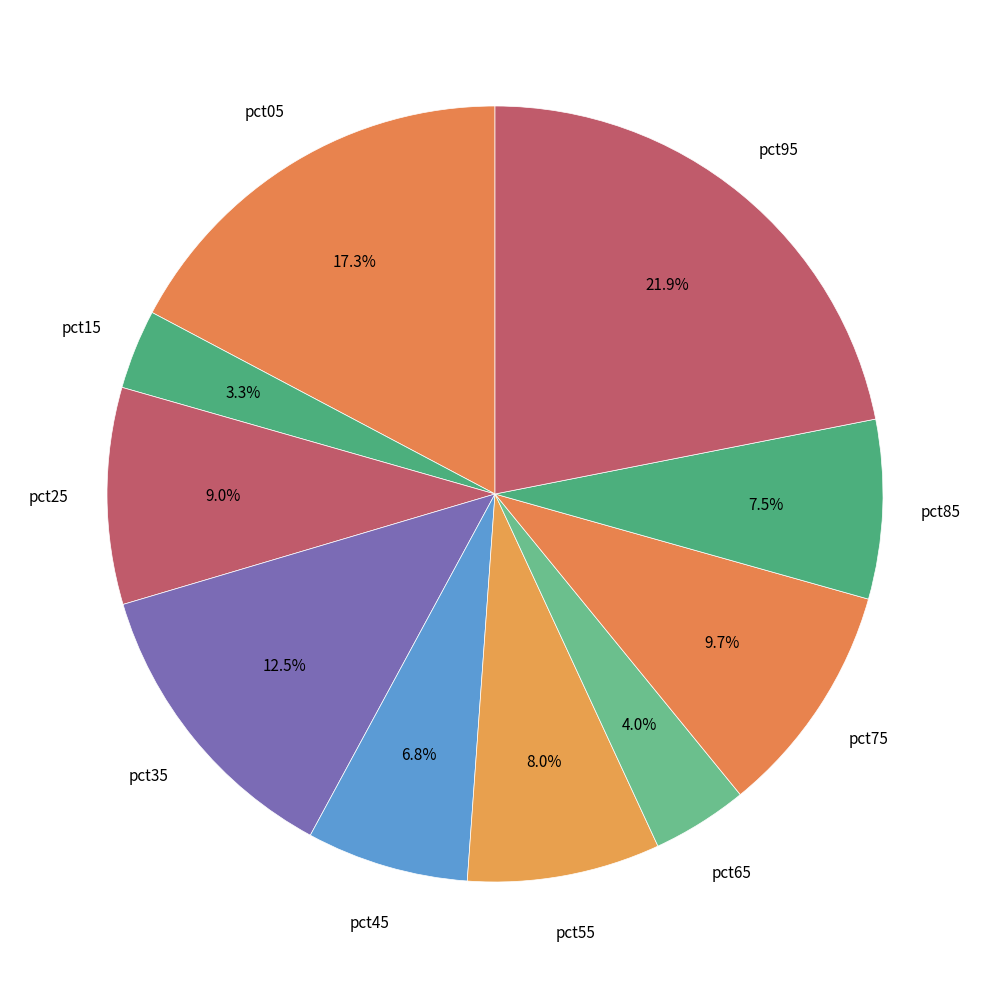

How many segments does this pie chart have?

10